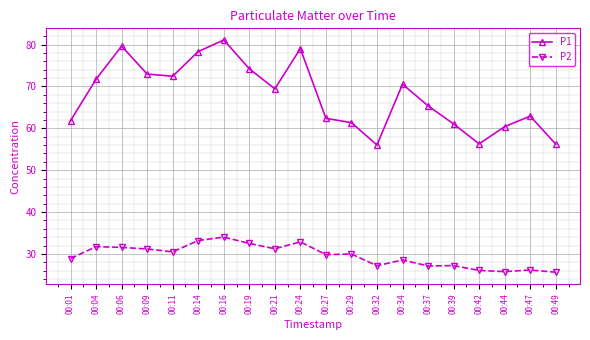

Which series has the largest total across all categories?

P1